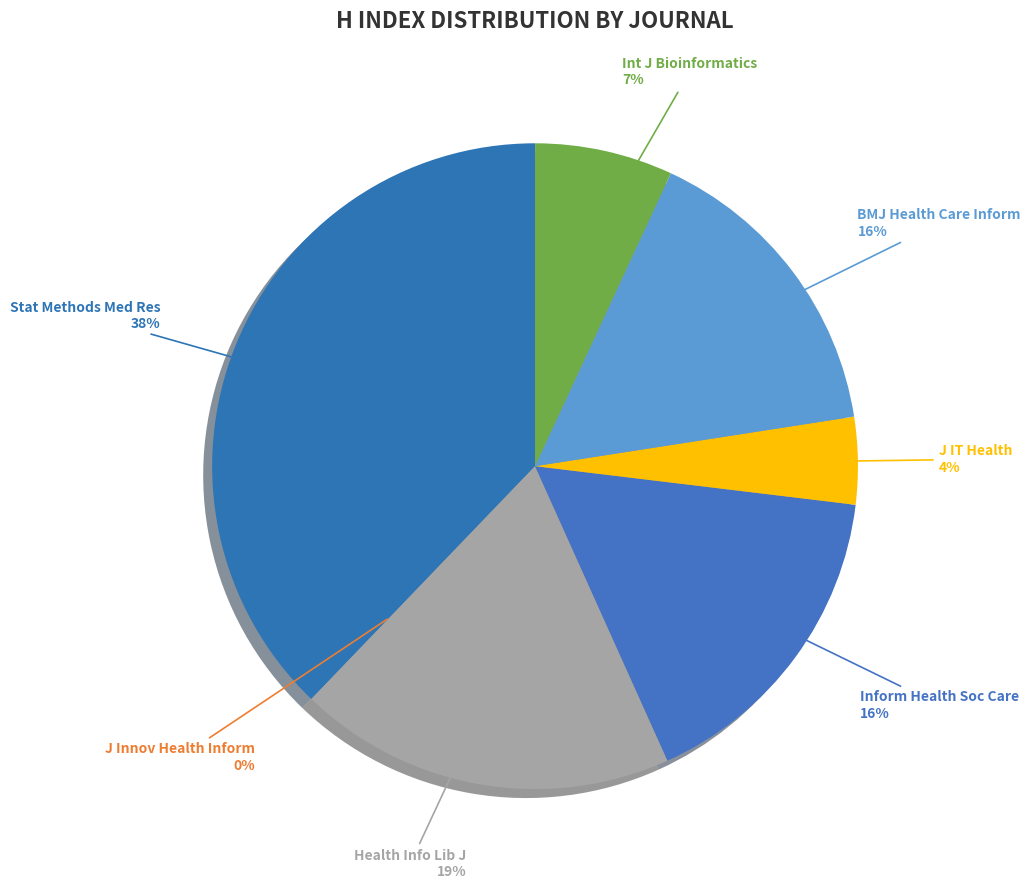

Count the number of slices in the pie.

7